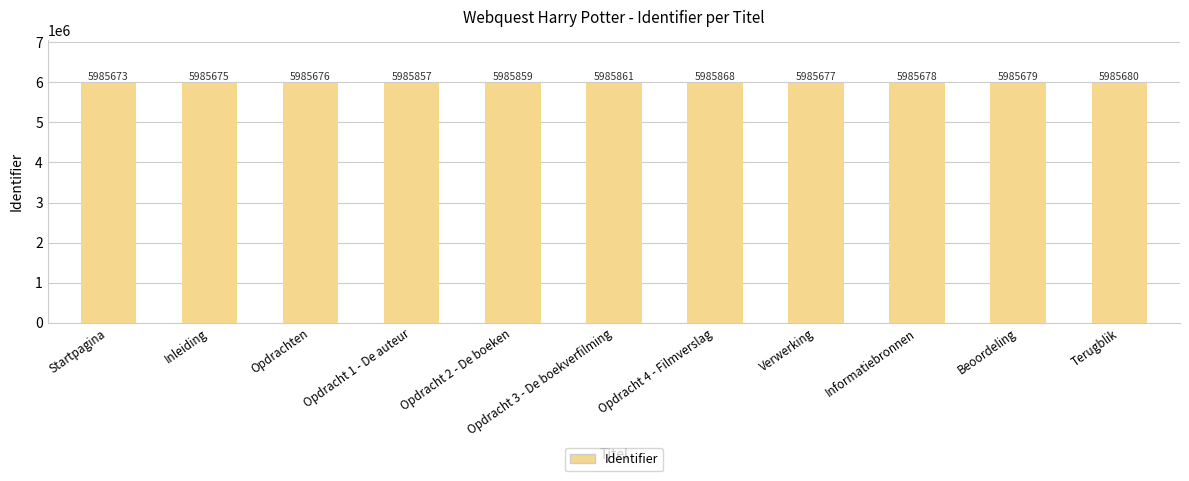

What is the smallest value displayed?

5985673